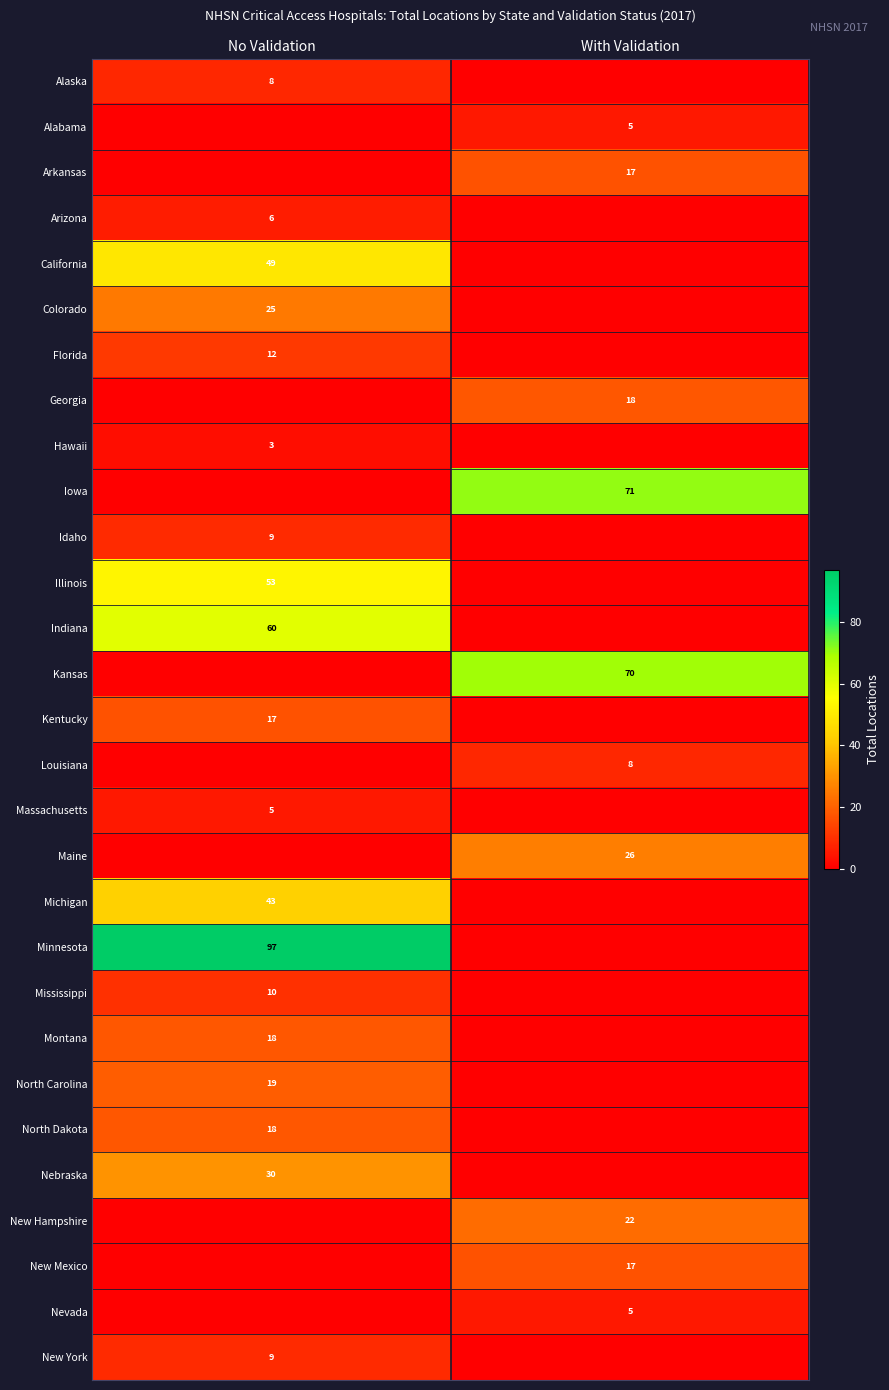

Is it true that Florida equals 17 at No Validation?

False